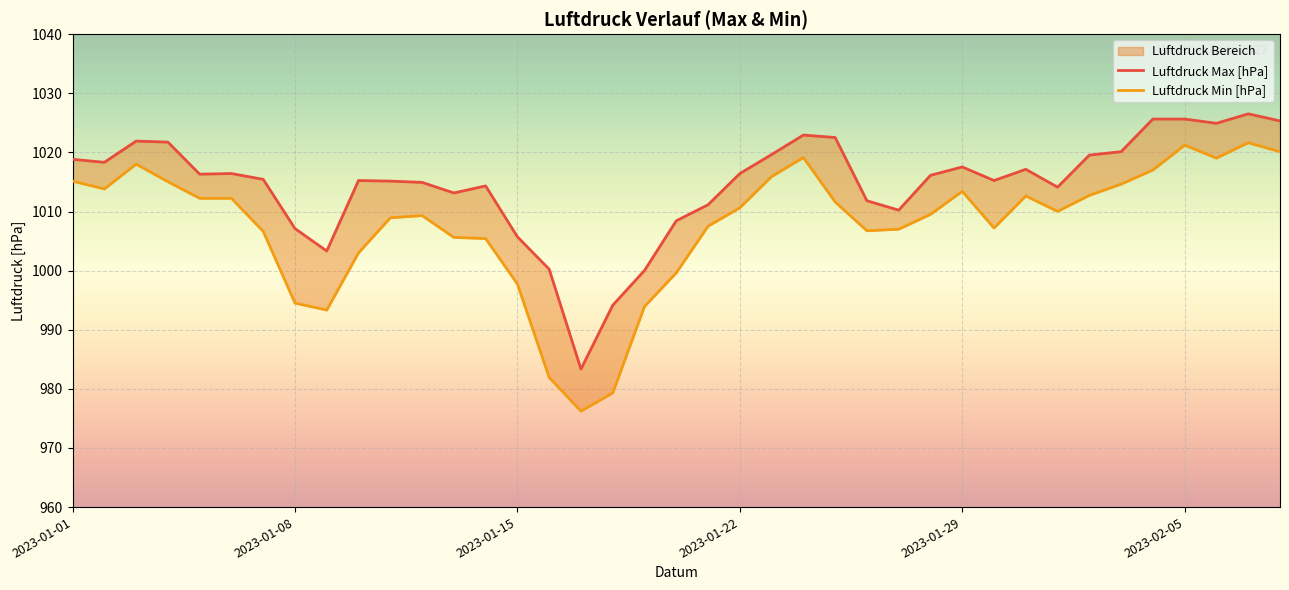

Which series has the largest total across all categories?

Luftdruck Max [hPa]